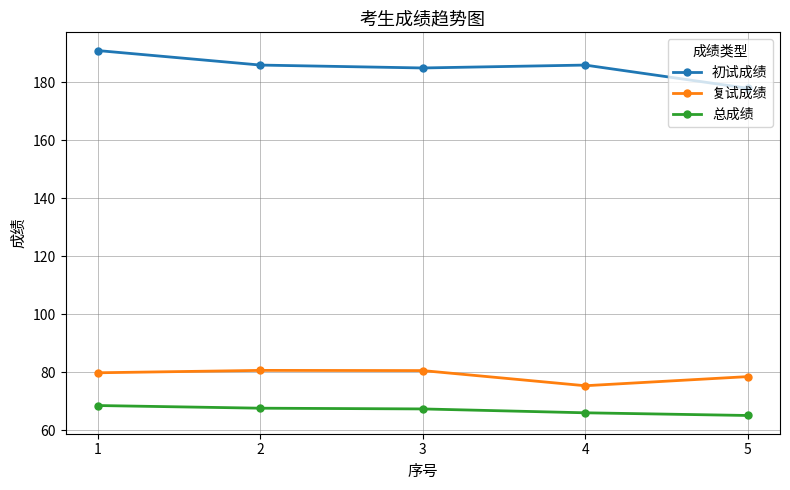

Does the chart have visible grid lines?

Yes